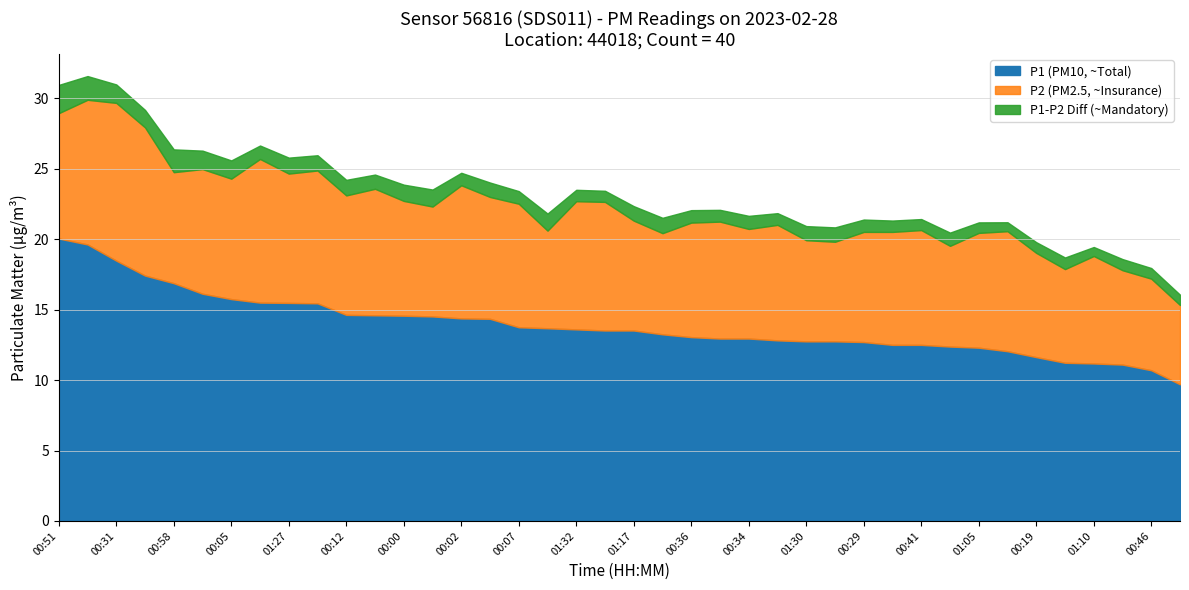

Does the chart have visible grid lines?

Yes